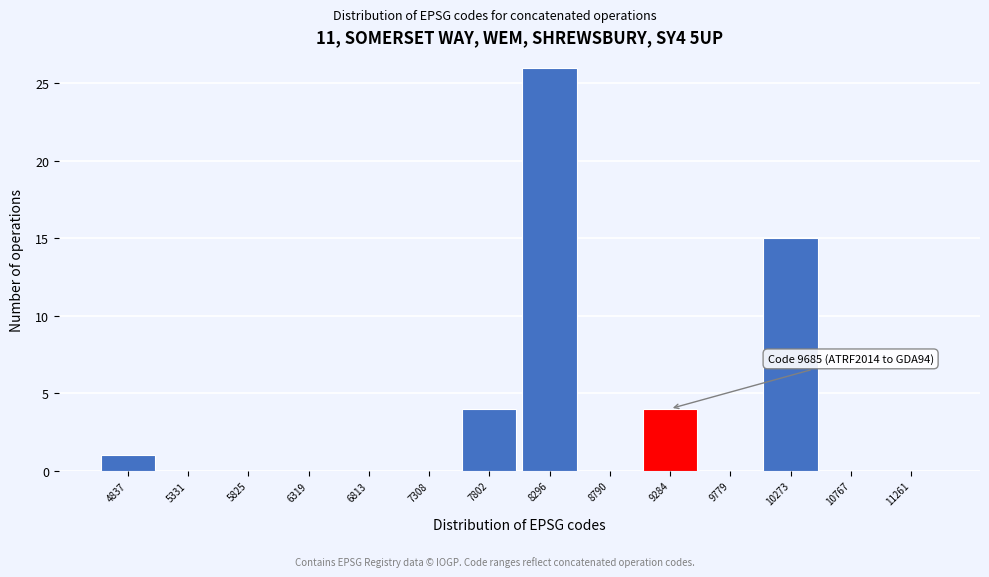

Reading left to right, list all the values displayed in this chart.

4837=1	5331=0	5825=0	6319=0	6813=0	7308=0	7802=4	8296=26	8790=0	9284=4	9779=0	10273=15	10767=0	11261=0